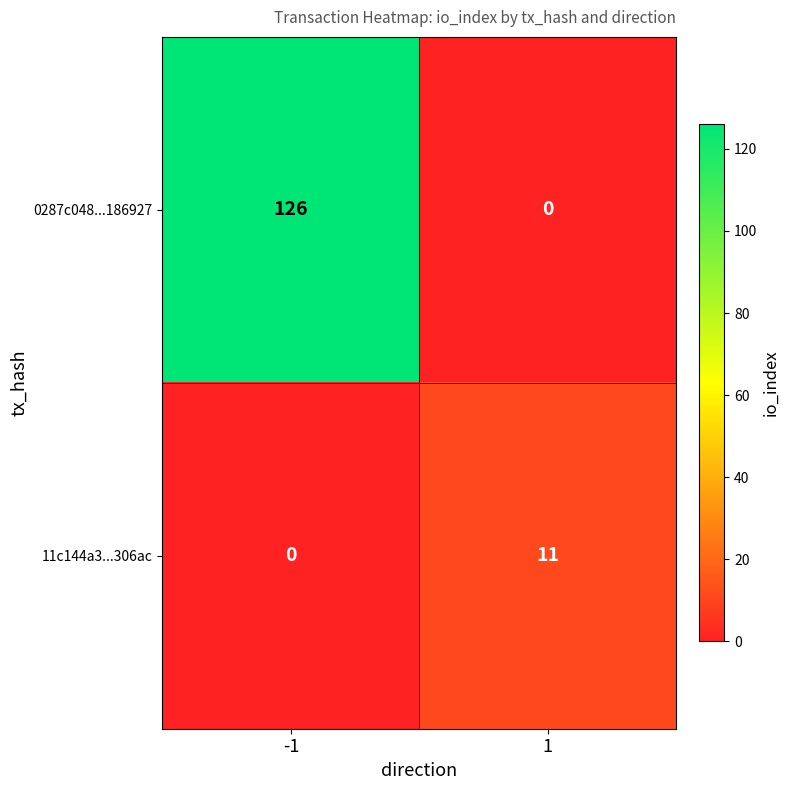

How many series are shown in this chart?

2